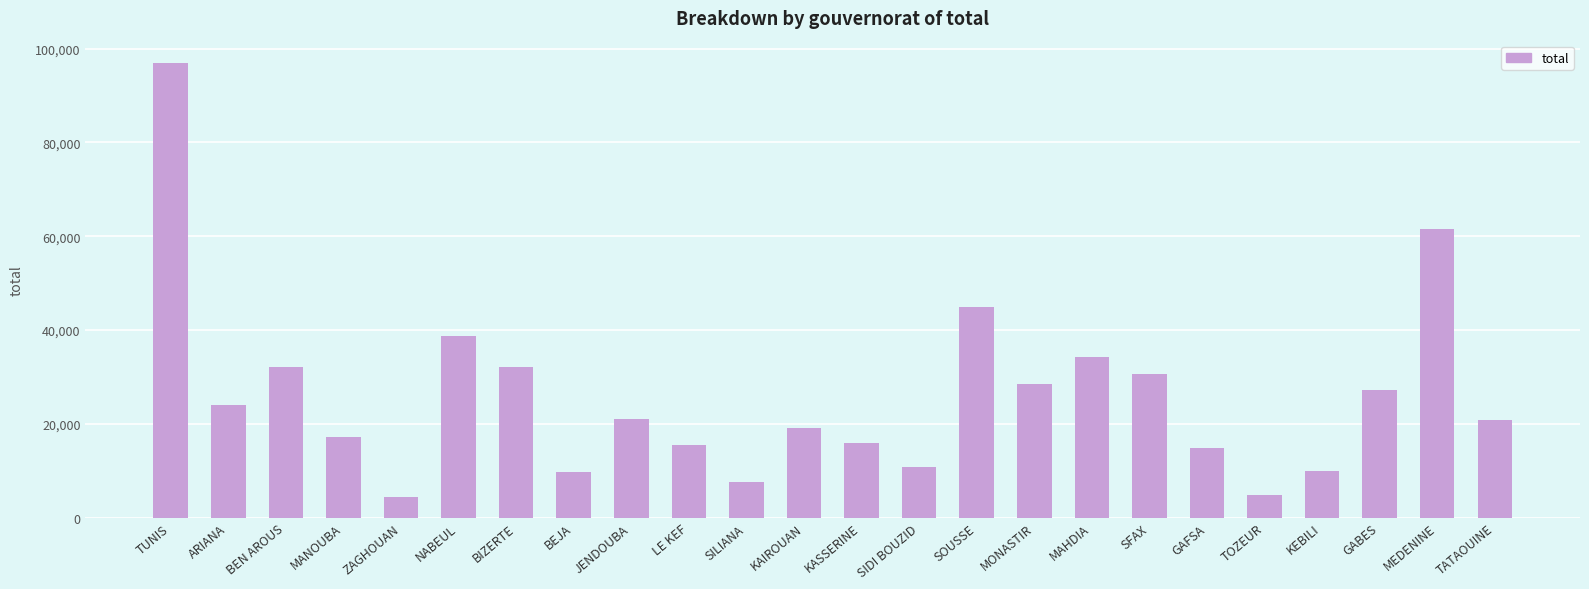

How many bars are there in total?

24